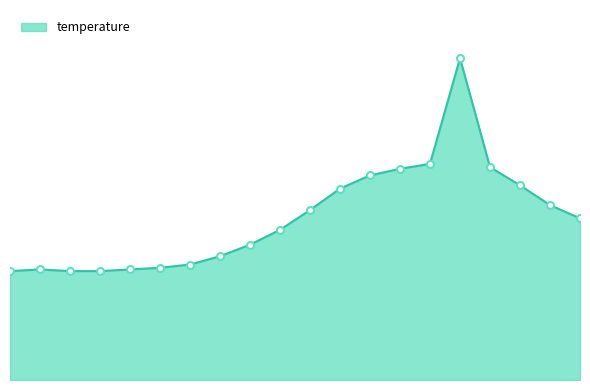

Reading left to right, transcribe all the data shown in this chart.

6.6	6.7	6.6	6.6	6.7	6.8	7.0	7.5	8.2	9.1	10.3	11.6	12.4	12.8	13.1	19.5	12.9	11.8	10.6	9.8